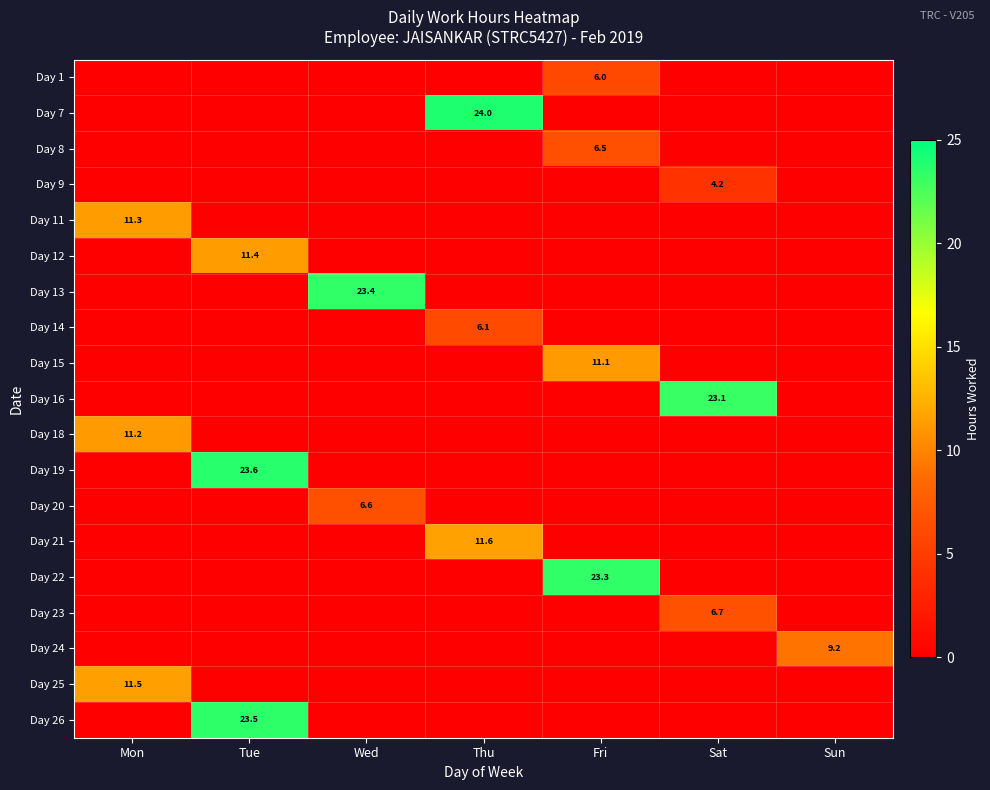

The Day 23 series shows 8.8 at Sat. True or false?

False